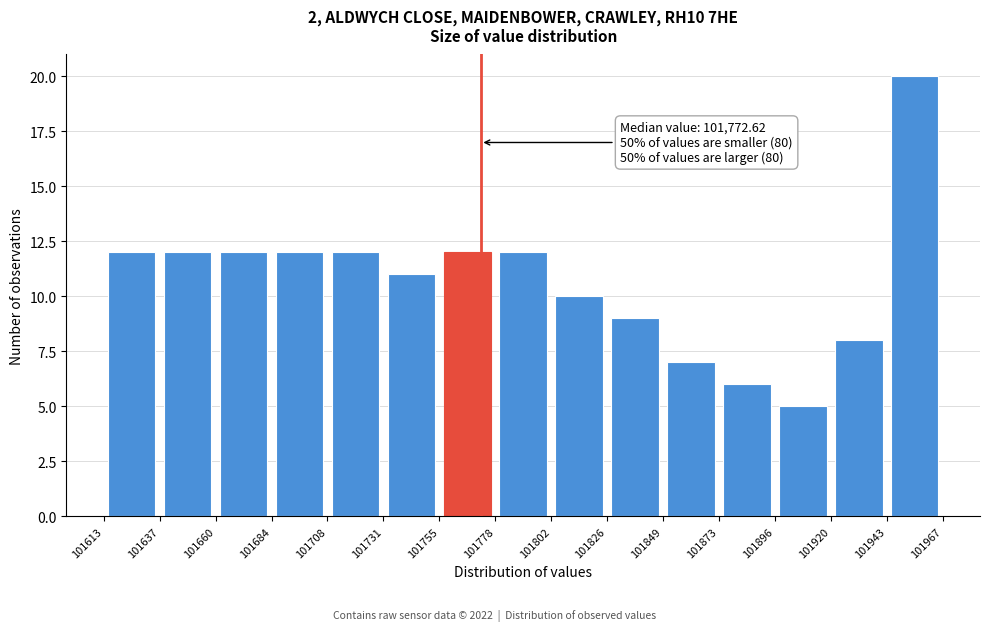

Over which range of the x-axis is the bar tallest?

101943 to 101967